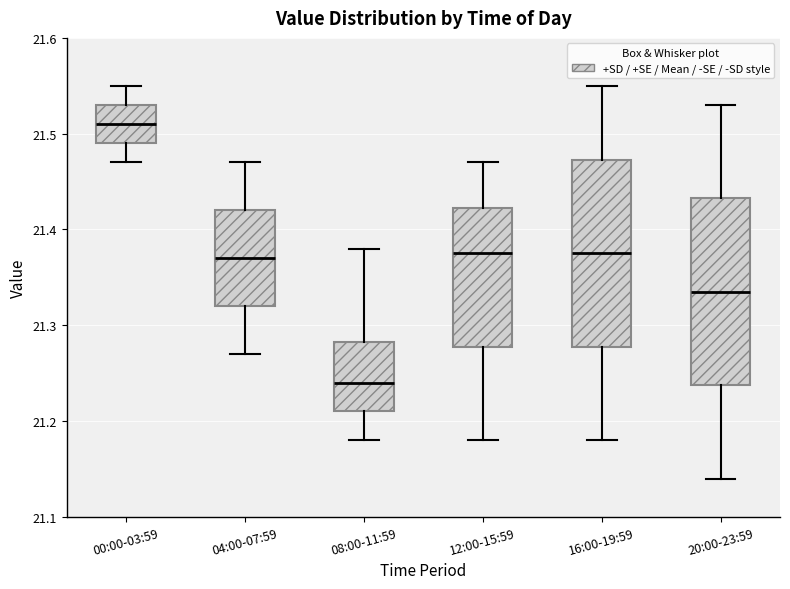

Reading left to right, transcribe this box plot: for each box, give where its median line is, the range the box spans, and where its two whiskers end, as read against the y-axis. The values are not printed on the chart, so give them approximately, as read against the axis.

00:00-03:59: median 21.51, box 21.49 to 21.53, whiskers 21.47 to 21.55
04:00-07:59: median 21.37, box 21.32 to 21.42, whiskers 21.27 to 21.47
08:00-11:59: median 21.24, box 21.21 to 21.28, whiskers 21.18 to 21.38
12:00-15:59: median 21.38, box 21.28 to 21.42, whiskers 21.18 to 21.47
16:00-19:59: median 21.38, box 21.28 to 21.47, whiskers 21.18 to 21.55
20:00-23:59: median 21.34, box 21.24 to 21.43, whiskers 21.14 to 21.53